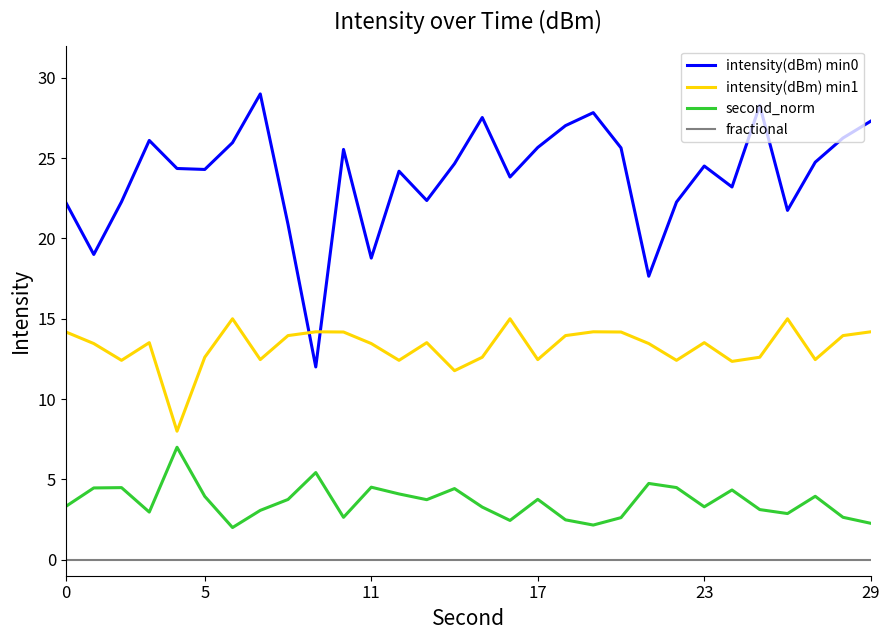

How many interior local valleys does the second_norm series have?

8